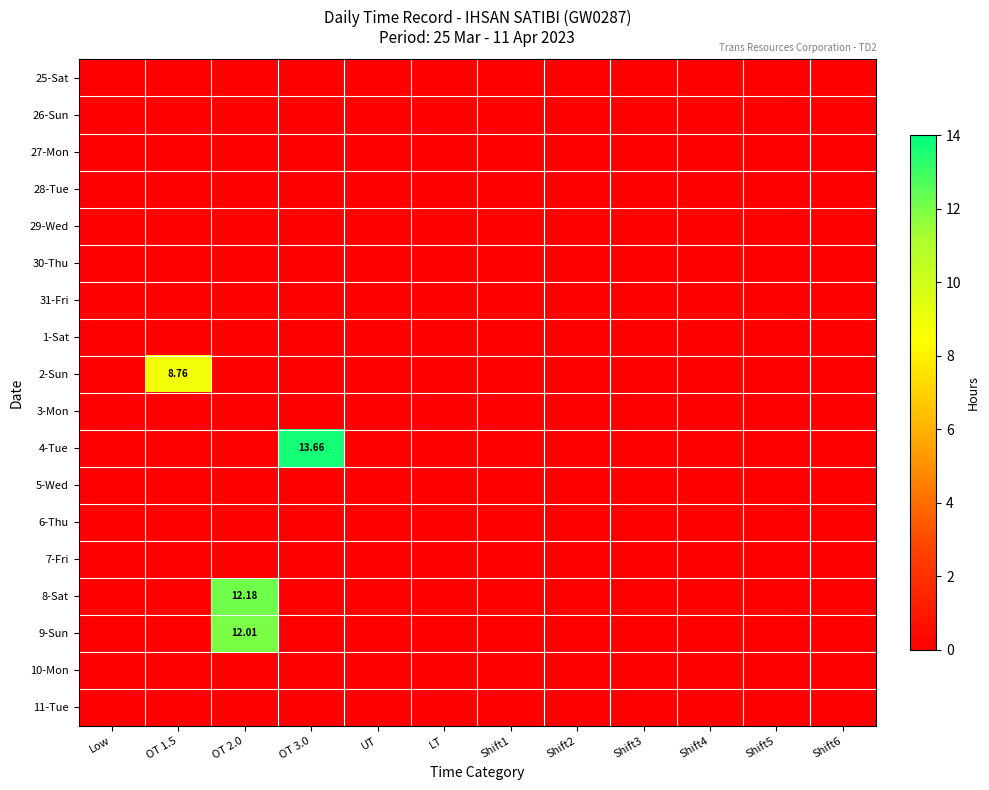

At which label does 9-Sun reach its peak?

OT 2.0